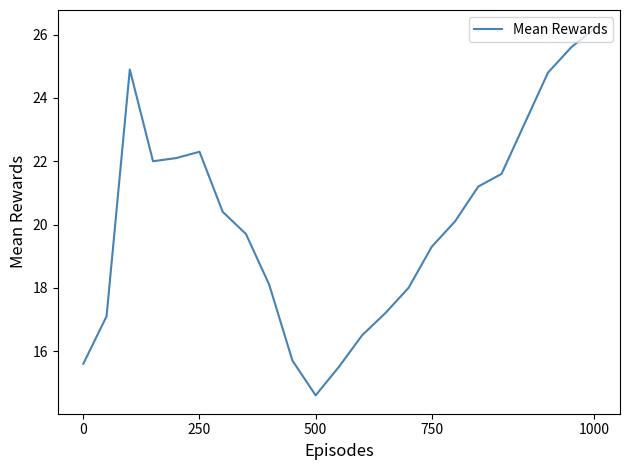

What is the difference between the maximum and minimum values?

11.6